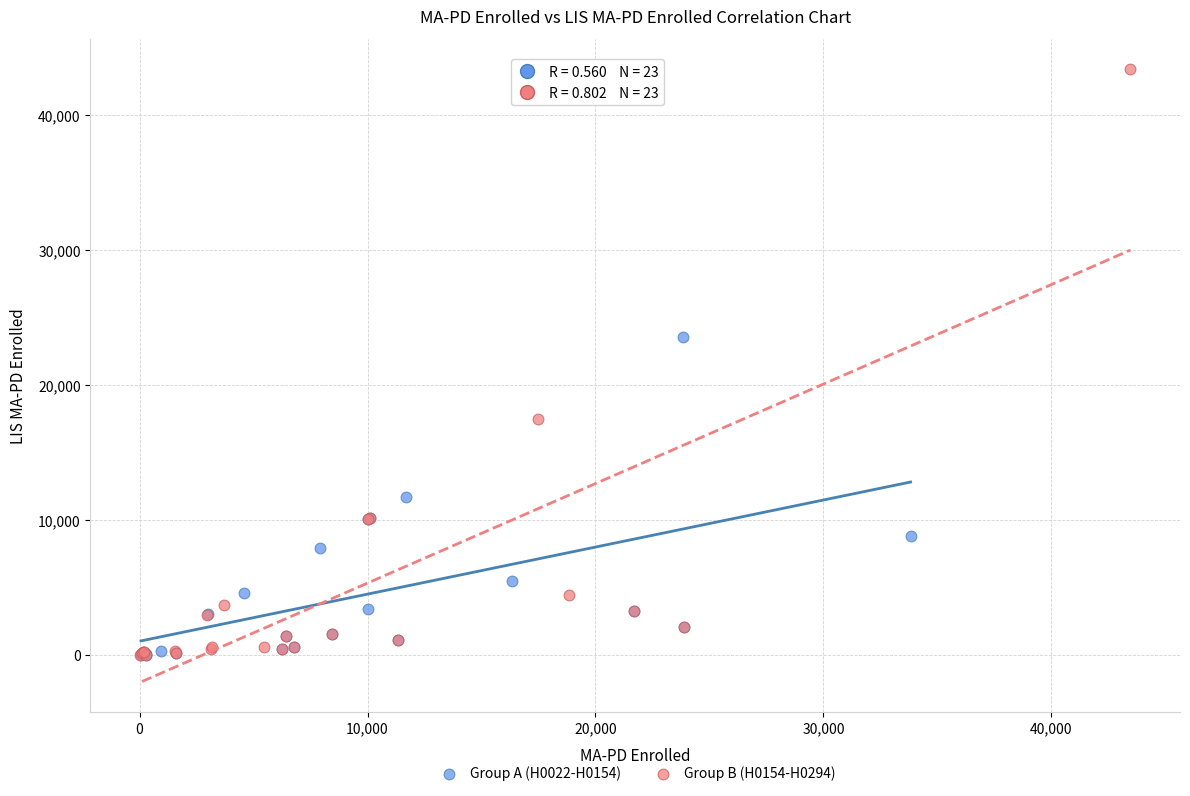

What are all the series names shown in the legend?

Group A (H0022-H0154), Group B (H0154-H0294)